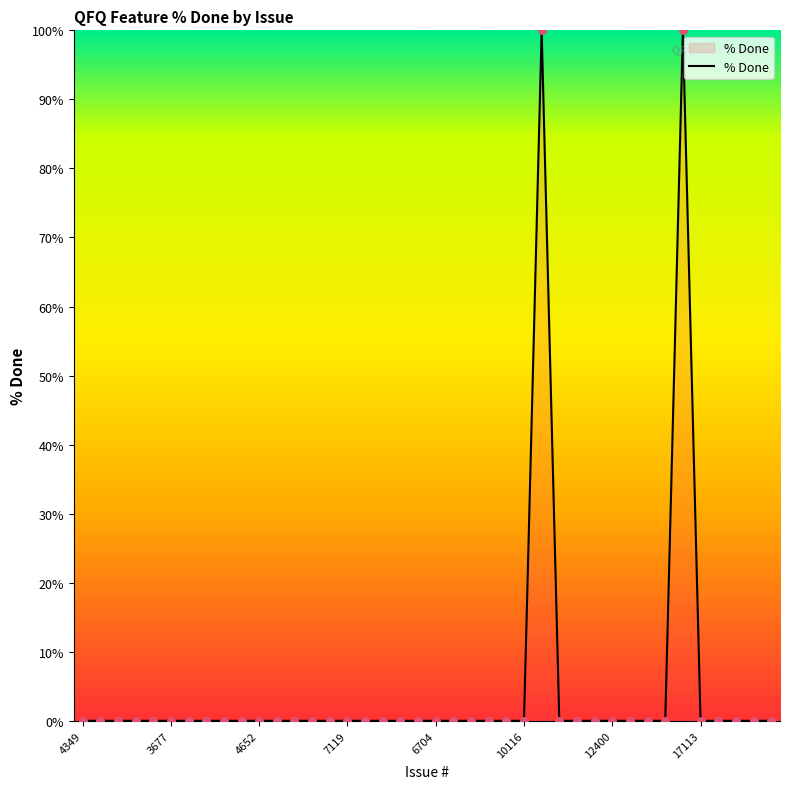

What is the greatest value displayed?

100